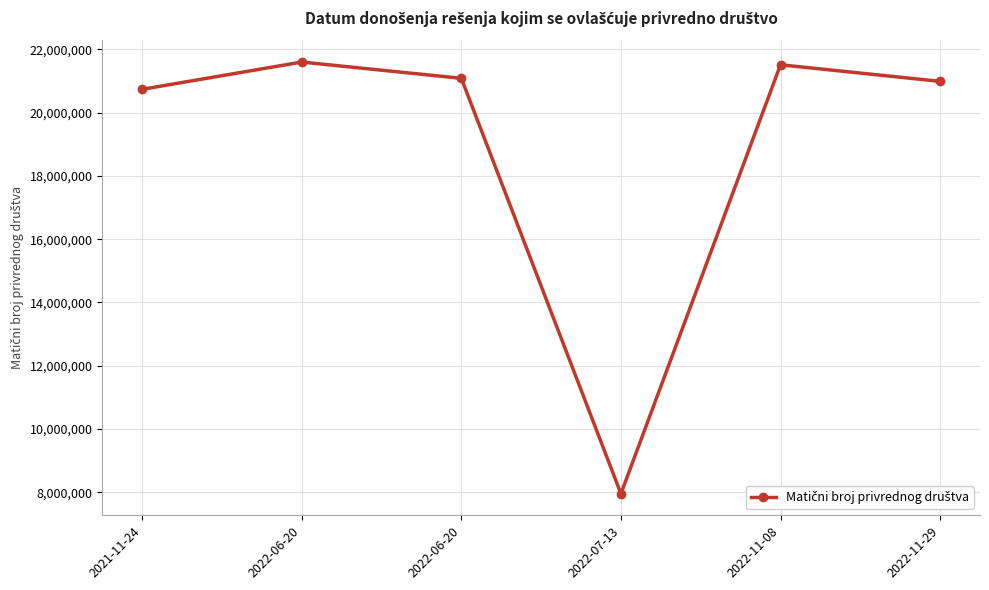

How many data points does each series have?

6